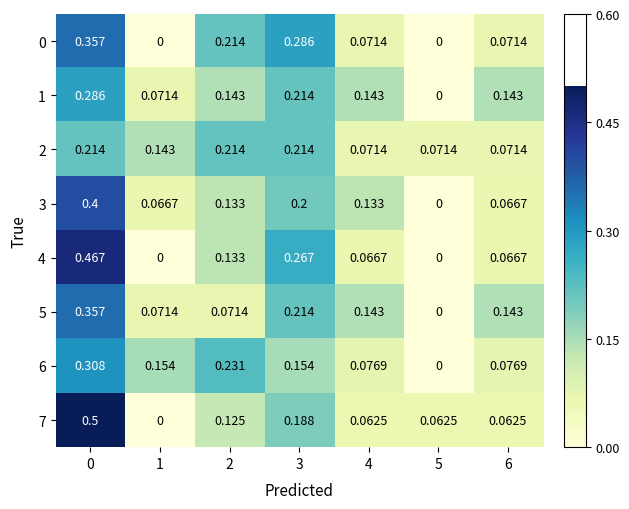

How many positive values does the 6 series have?

6